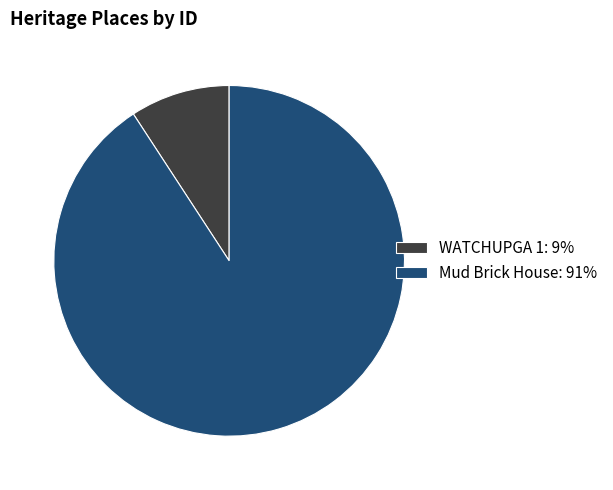

How many slices are in this pie chart?

2